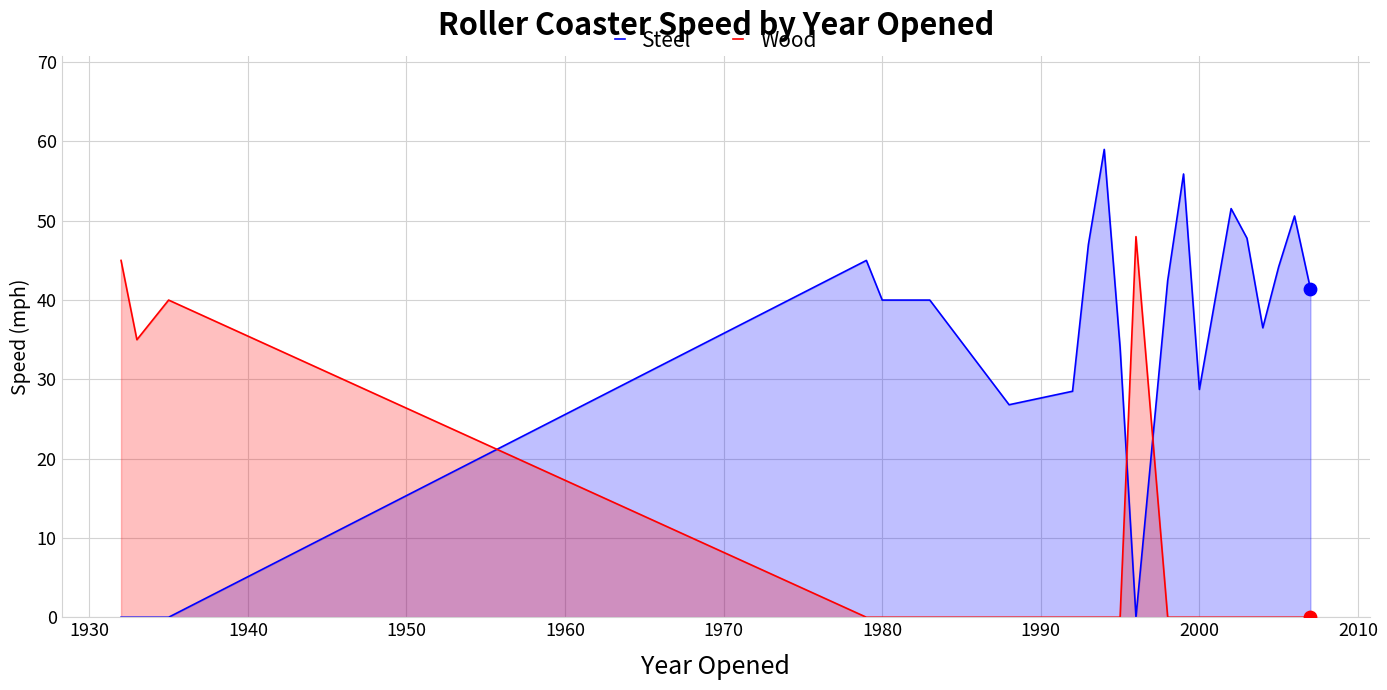

Which series reaches the minimum Y coordinate?

Steel